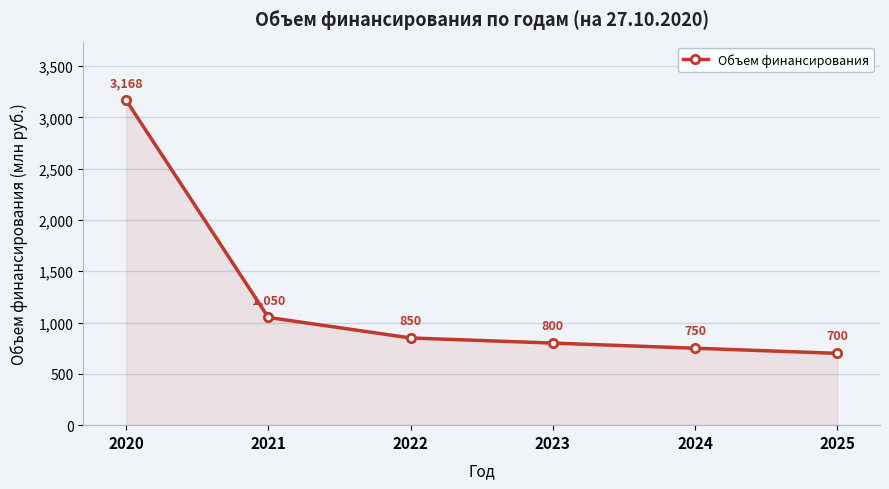

Which has a higher value, 2025 or 2023?

2023